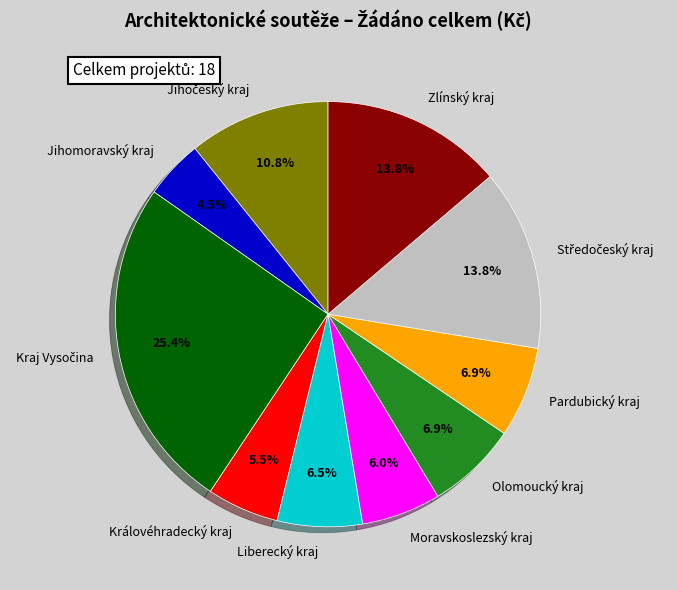

Which has a higher value, Jihomoravský kraj or Liberecký kraj?

Liberecký kraj